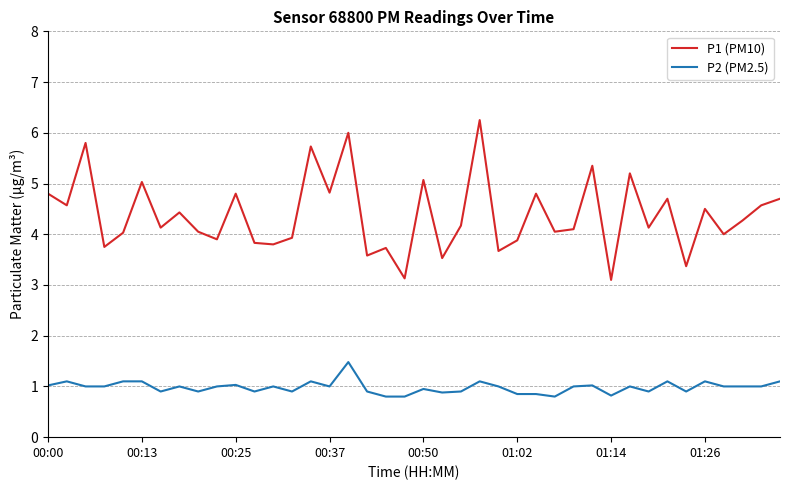

What is the sum of all P2 (PM2.5) values?

39.3